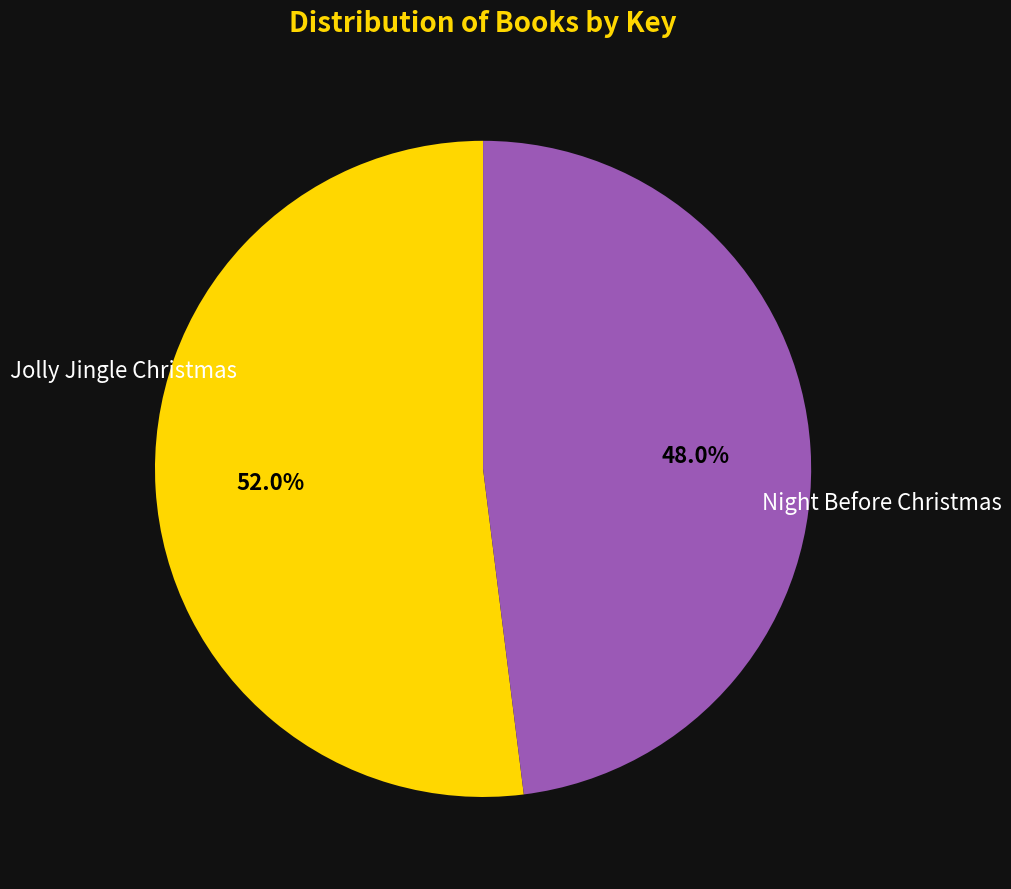

To the nearest percent, what portion does Jolly Jingle Christmas represent?

52%